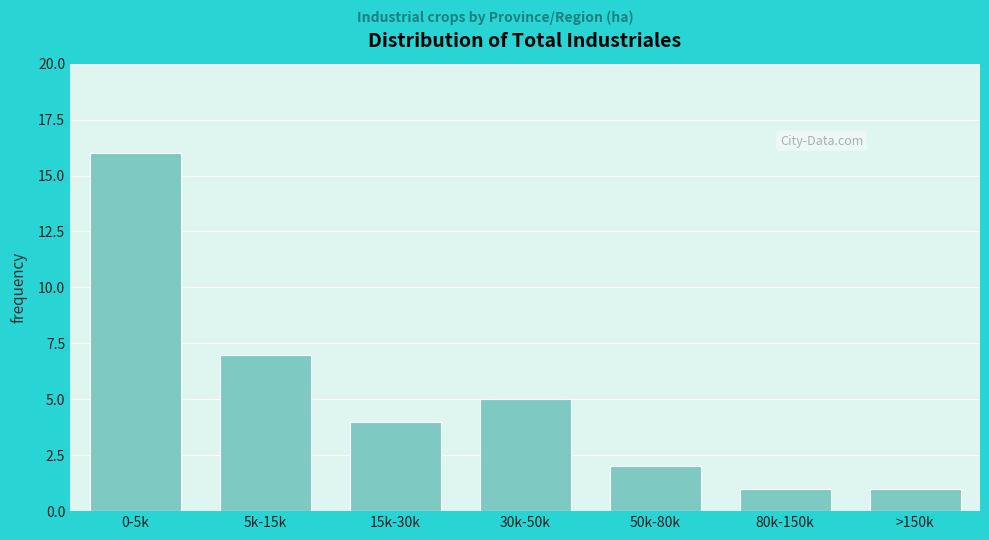

Reading left to right, transcribe all the data shown in this chart.

0-5k=16	5k-15k=7	15k-30k=4	30k-50k=5	50k-80k=2	80k-150k=1	>150k=1